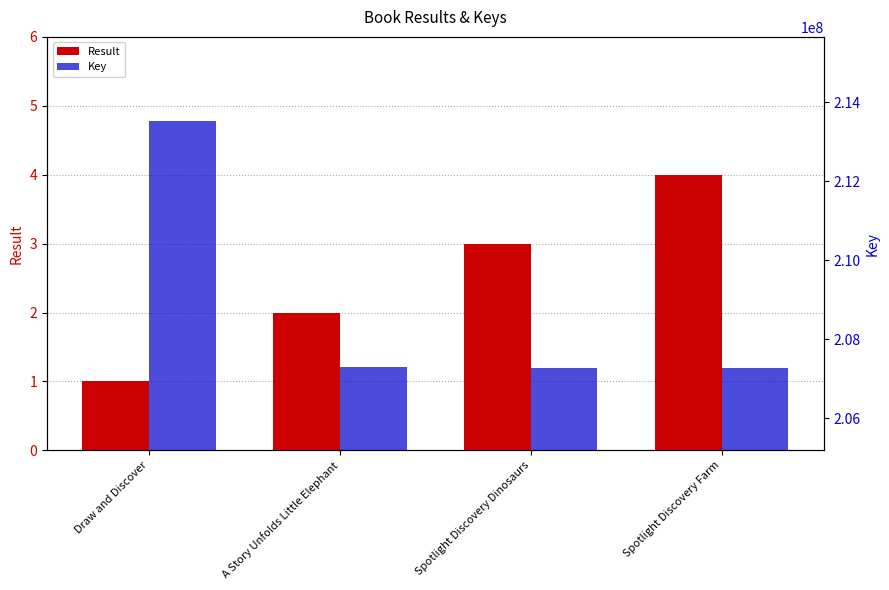

The Key series shows 114900125 at Spotlight Discovery Farm. True or false?

False